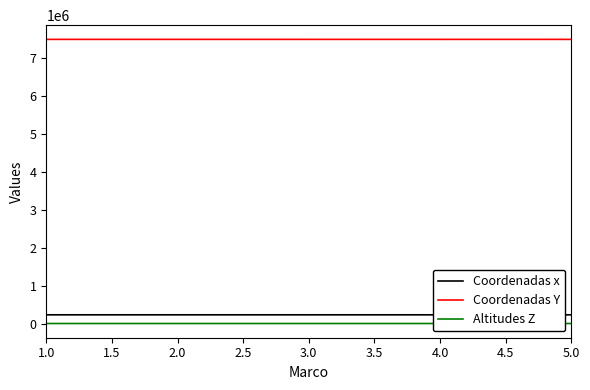

What is the difference between the second highest and second lowest values in the Altitudes Z series?

7.1